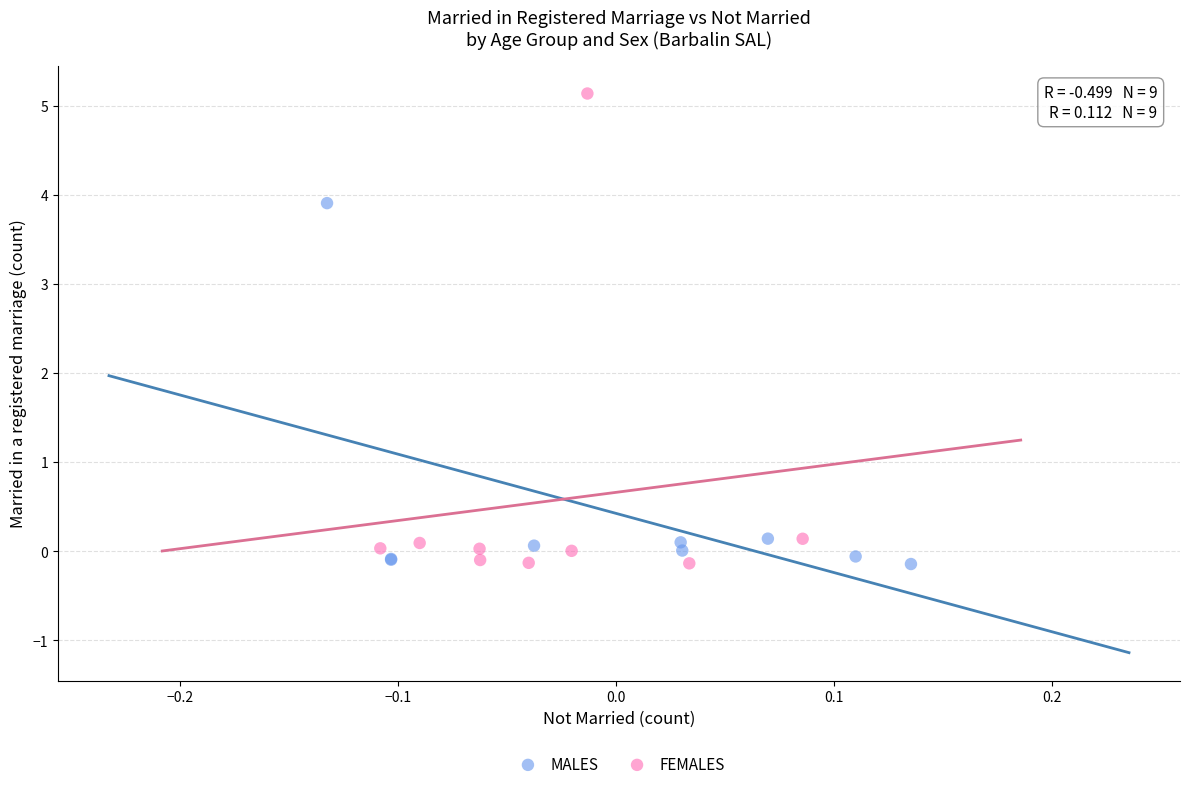

Which series contains the highest Y value?

FEMALES